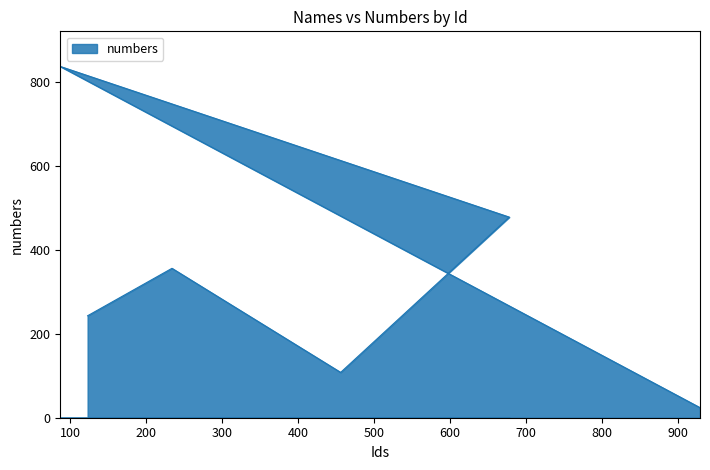

What is the sum of all values?

2046